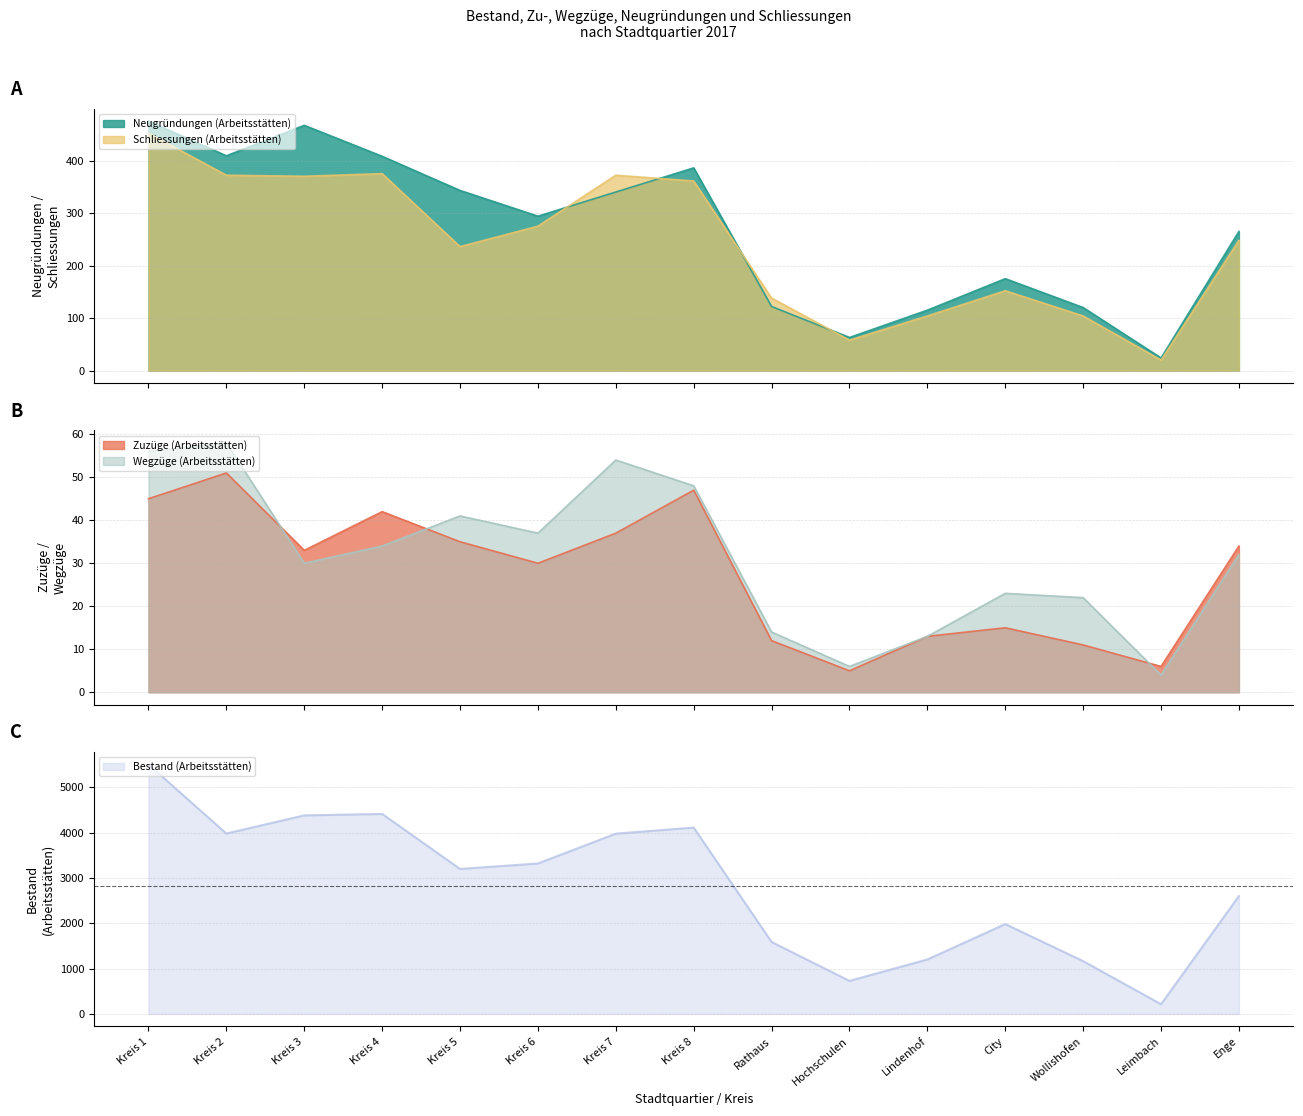

Reading left to right, list all the values displayed in this chart.

Neugründungen (Arbeitsstätten): Kreis 1=475.0	Kreis 2=409.0	Kreis 3=467.0	Kreis 4=408.0	Kreis 5=343.0	Kreis 6=294.0	Kreis 7=340.0	Kreis 8=386.0	Rathaus=122.0	Hochschulen=63.0	Lindenhof=115.0	City=175.0	Wollishofen=120.0	Leimbach=24.0	Enge=265.0
Schliessungen (Arbeitsstätten): Kreis 1=452.0	Kreis 2=372.0	Kreis 3=370.0	Kreis 4=375.0	Kreis 5=236.0	Kreis 6=275.0	Kreis 7=372.0	Kreis 8=361.0	Rathaus=138.0	Hochschulen=58.0	Lindenhof=104.0	City=152.0	Wollishofen=104.0	Leimbach=20.0	Enge=248.0
Wegzüge (Arbeitsstätten): Kreis 1=56.0	Kreis 2=58.0	Kreis 3=30.0	Kreis 4=34.0	Kreis 5=41.0	Kreis 6=37.0	Kreis 7=54.0	Kreis 8=48.0	Rathaus=14.0	Hochschulen=6.0	Lindenhof=13.0	City=23.0	Wollishofen=22.0	Leimbach=4.0	Enge=32.0
Bestand (Arbeitsstätten): Kreis 1=5500.0	Kreis 2=3978.5	Kreis 3=4378.5	Kreis 4=4410.3	Kreis 5=3197.3	Kreis 6=3317.7	Kreis 7=3975.5	Kreis 8=4108.8	Rathaus=1587.2	Hochschulen=729.4	Lindenhof=1201.1	City=1982.3	Wollishofen=1164.3	Leimbach=214.9	Enge=2599.2
Zuzüge (Arbeitsstätten): Kreis 1=45.0	Kreis 2=51.0	Kreis 3=33.0	Kreis 4=42.0	Kreis 5=35.0	Kreis 6=30.0	Kreis 7=37.0	Kreis 8=47.0	Rathaus=12.0	Hochschulen=5.0	Lindenhof=13.0	City=15.0	Wollishofen=11.0	Leimbach=6.0	Enge=34.0